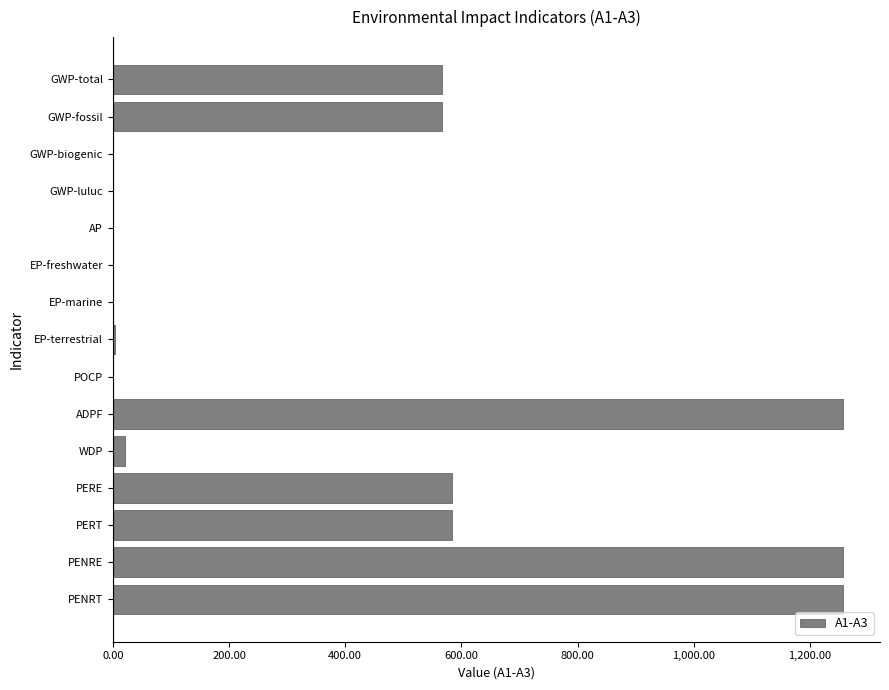

What is the sum of all values?

6100.3